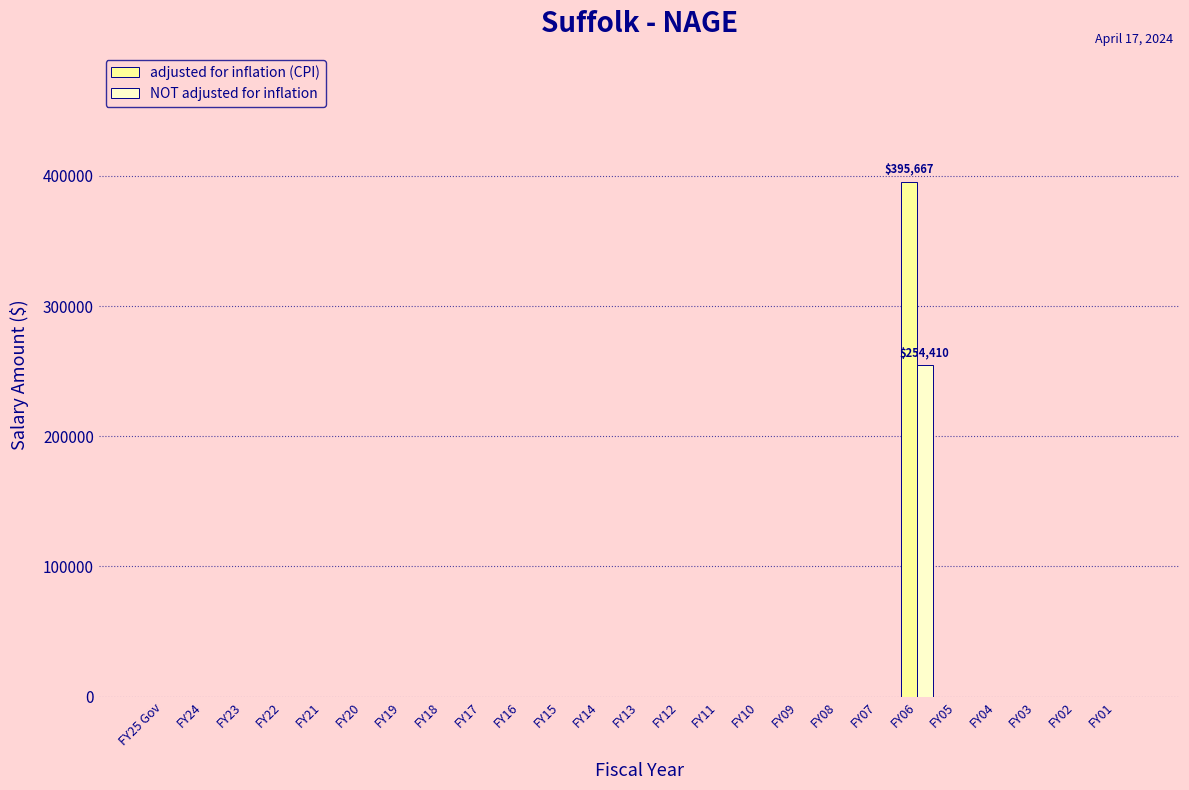

The value of NOT adjusted for inflation at FY11 is -166984. True or false?

False